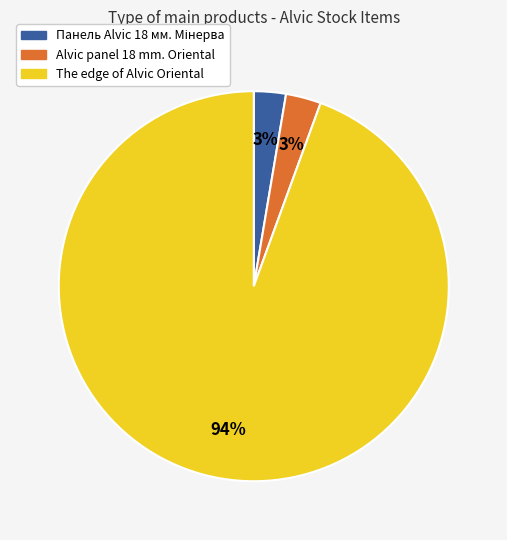

Is it true that Alvic panel 18 mm. Oriental is 3% of the pie?

True